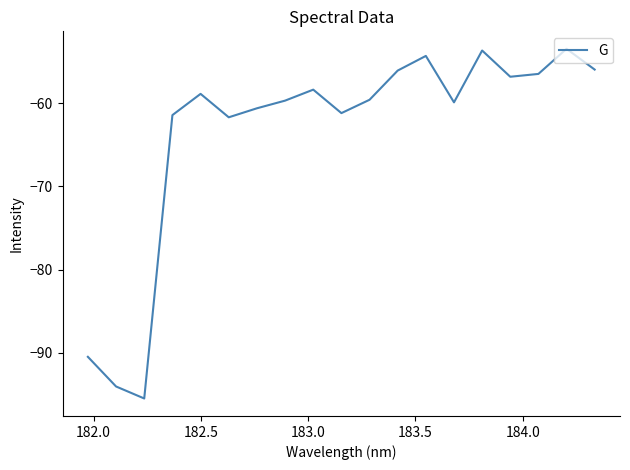

What is the minimum value shown in the chart?

-95.5